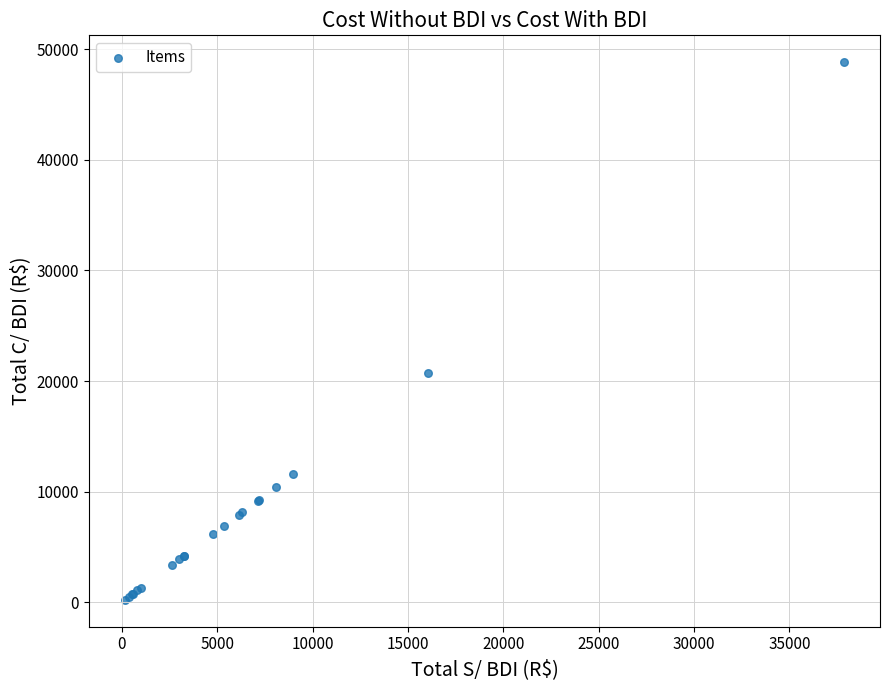

What Y value in the scatter plot is closest to 24522?

20699.1